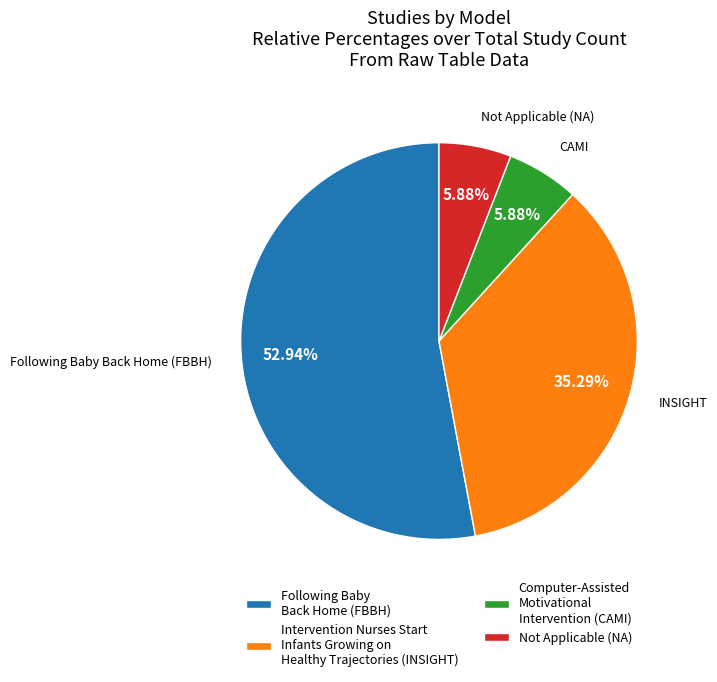

What is the largest slice in the pie chart?

Following Baby Back Home (FBBH)